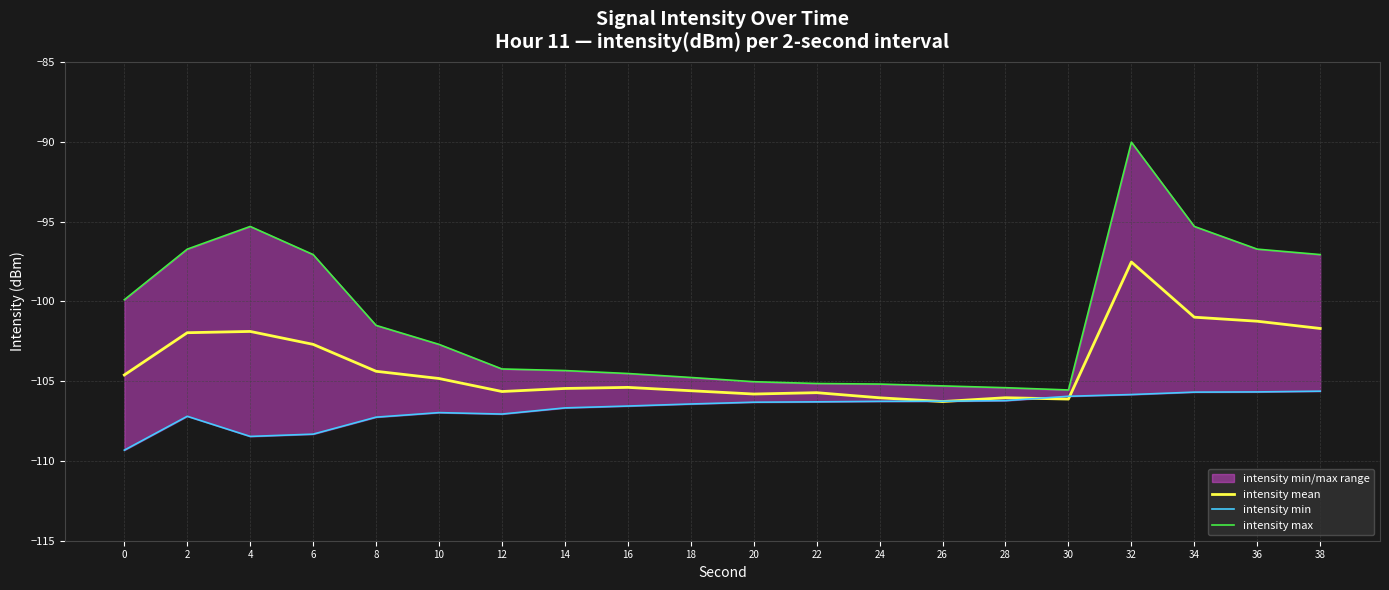

How many intersections are there between intensity mean and intensity min?

4